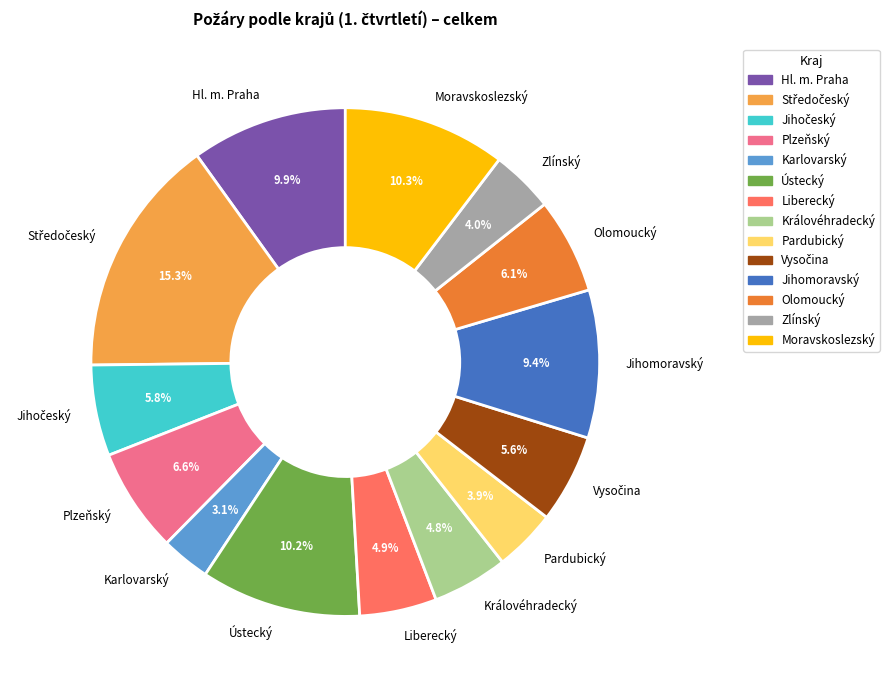

Which slice is the smallest?

Karlovarský